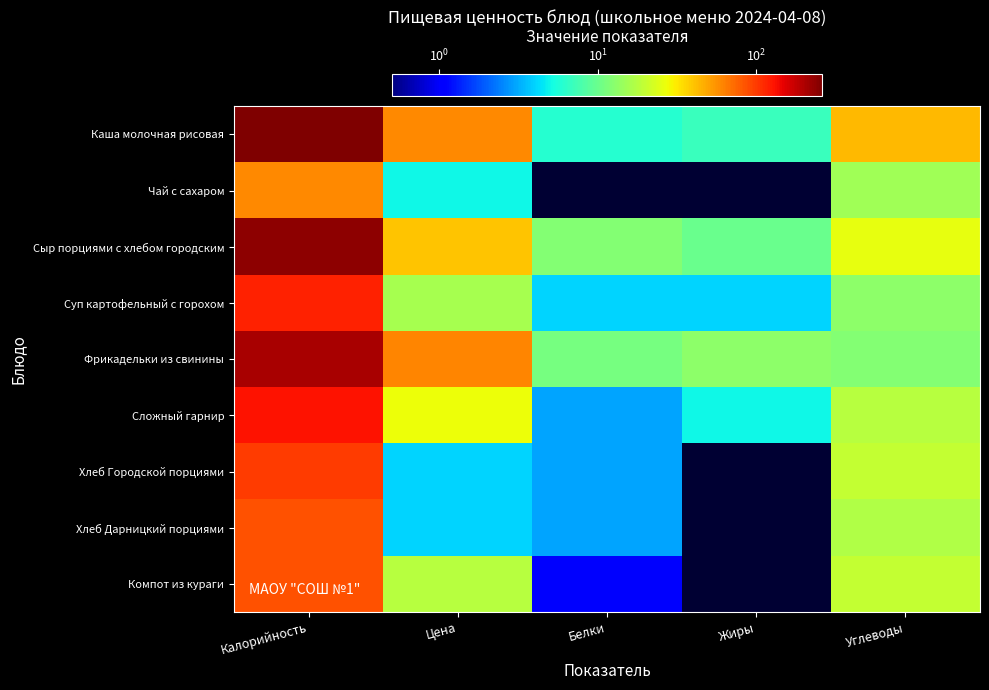

At which category is the sum across all series the highest?

Калорийность